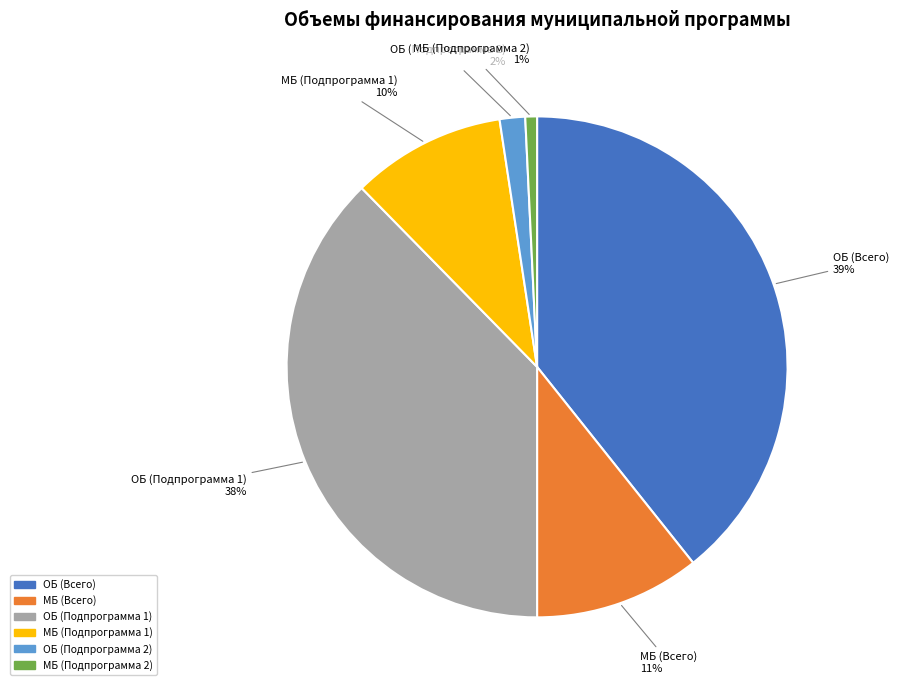

Is it true that ОБ (Подпрограмма 2) is 2% of the pie?

True